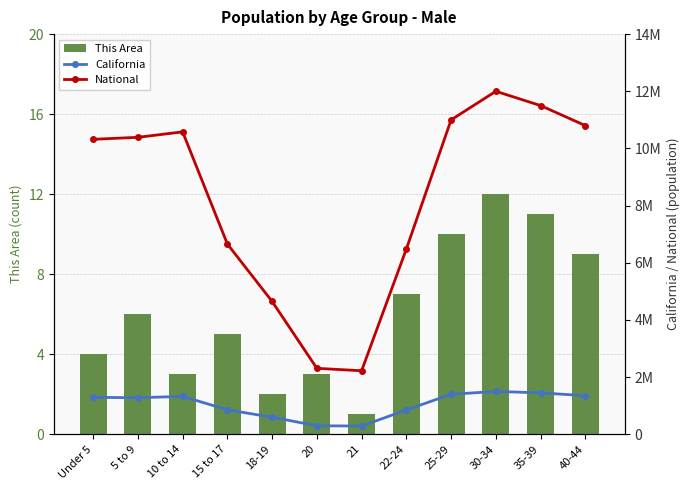

The value of This Area at 5 to 9 is 6. True or false?

True